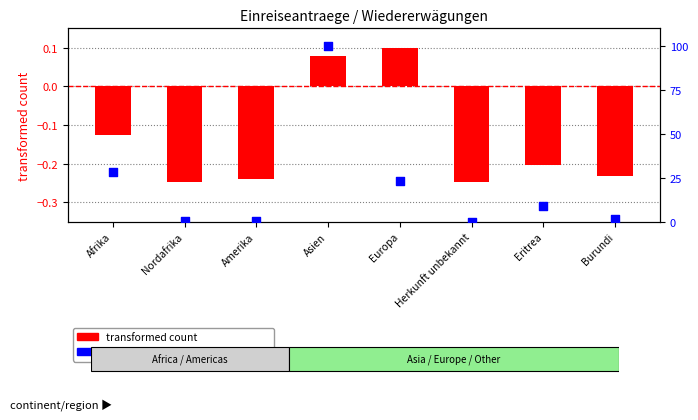

Is the value of transformed count at Eritrea greater than the value of percentile rank within the sample at Europa?

No